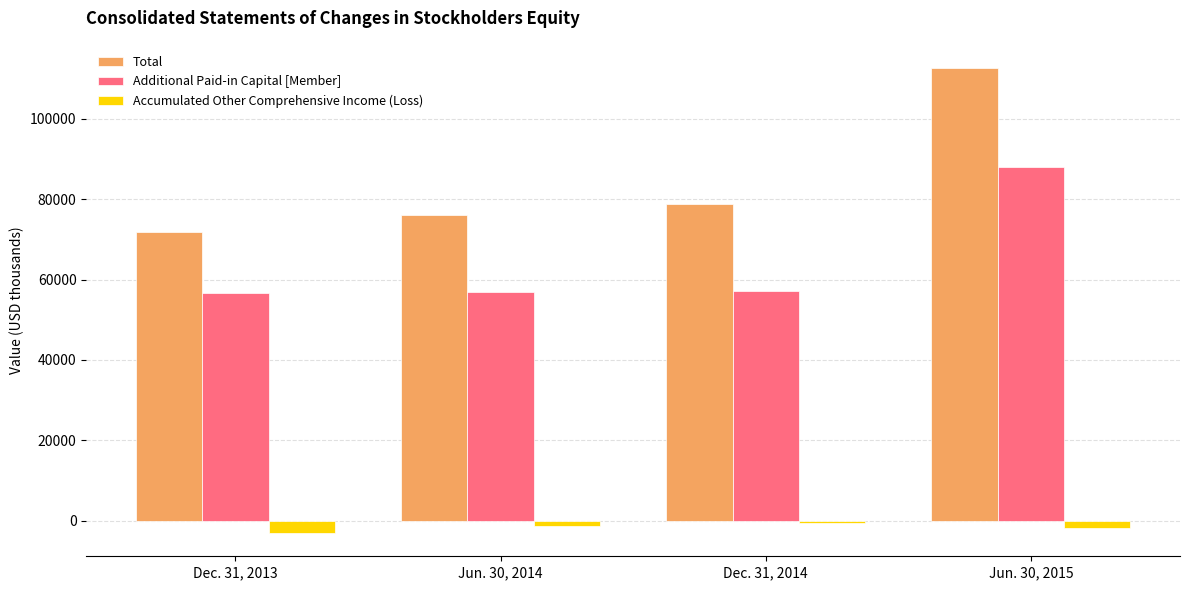

True or false: Additional Paid-in Capital [Member] has a value of 57225 at Dec. 31, 2014.

True